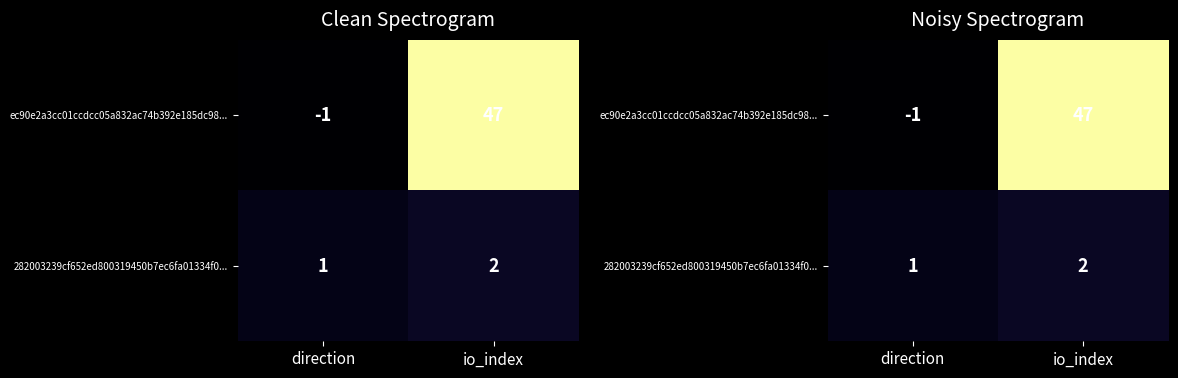

True or false: 282003239cf652ed800319450b7ec6fa01334f0... has a value of 1 at direction.

True